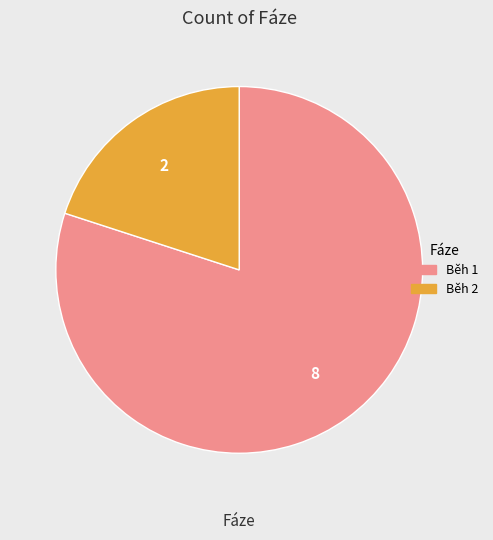

Is Běh 2 the majority of the pie?

No